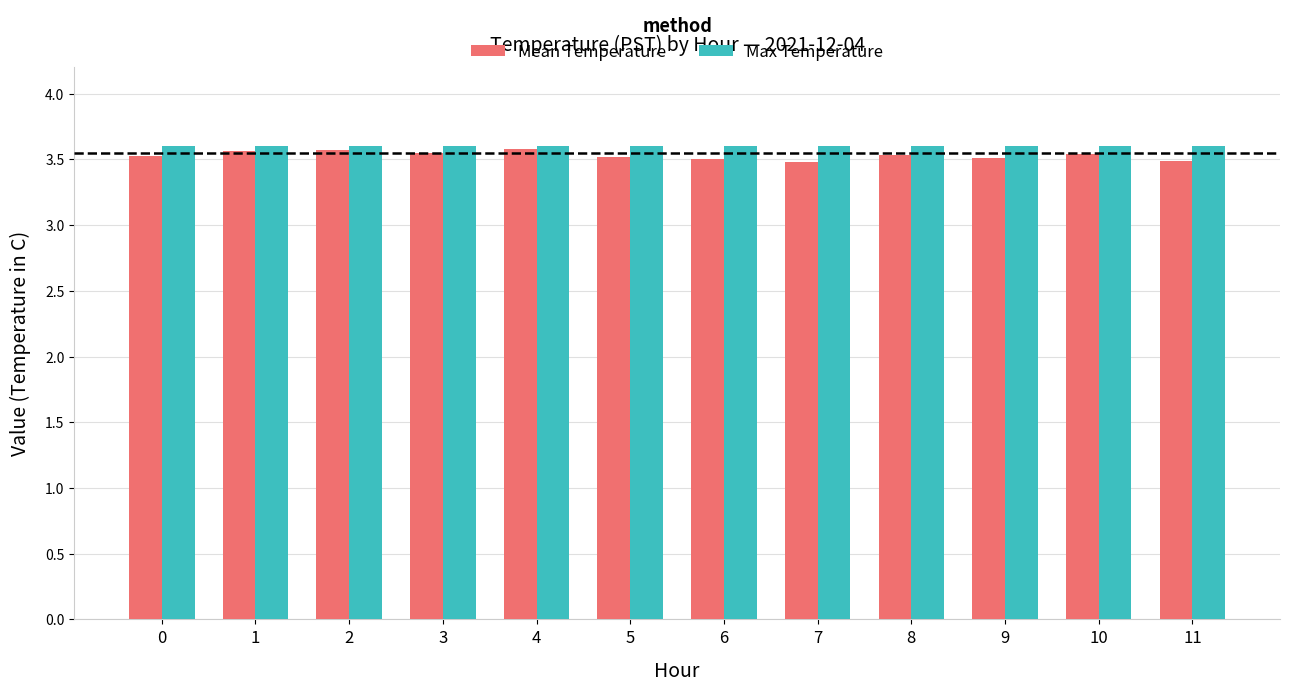

Does the chart contain any negative values?

No